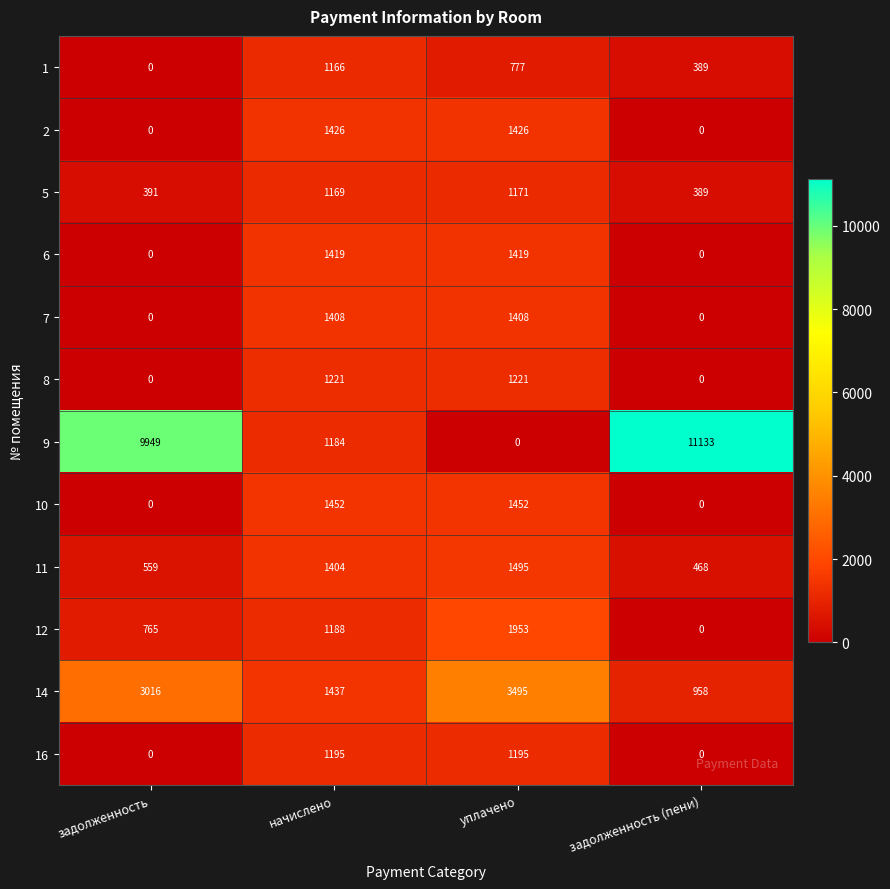

Which category has the highest value across all series?

задолженность (пени)